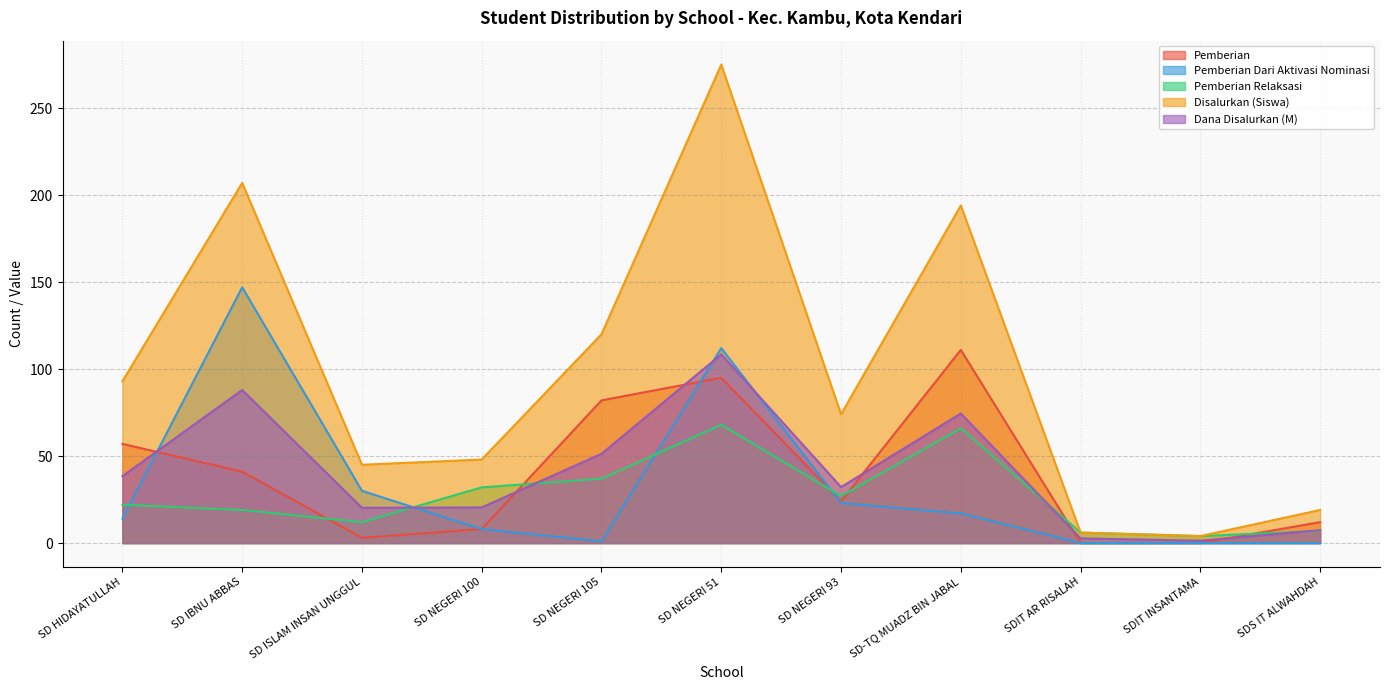

Is it true that Pemberian Dari Aktivasi Nominasi equals 14.0 at SD HIDAYATULLAH?

True